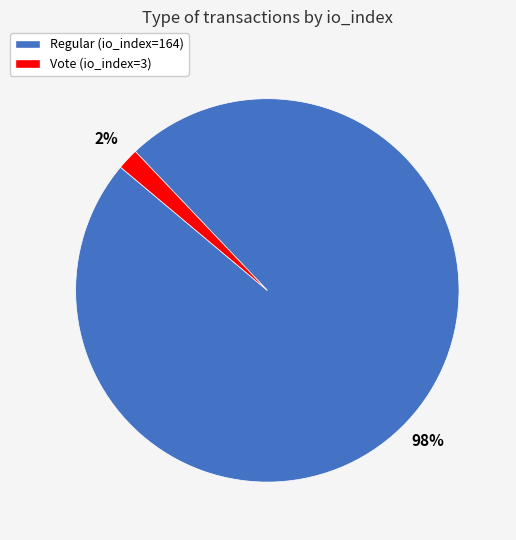

How many segments does this pie chart have?

2